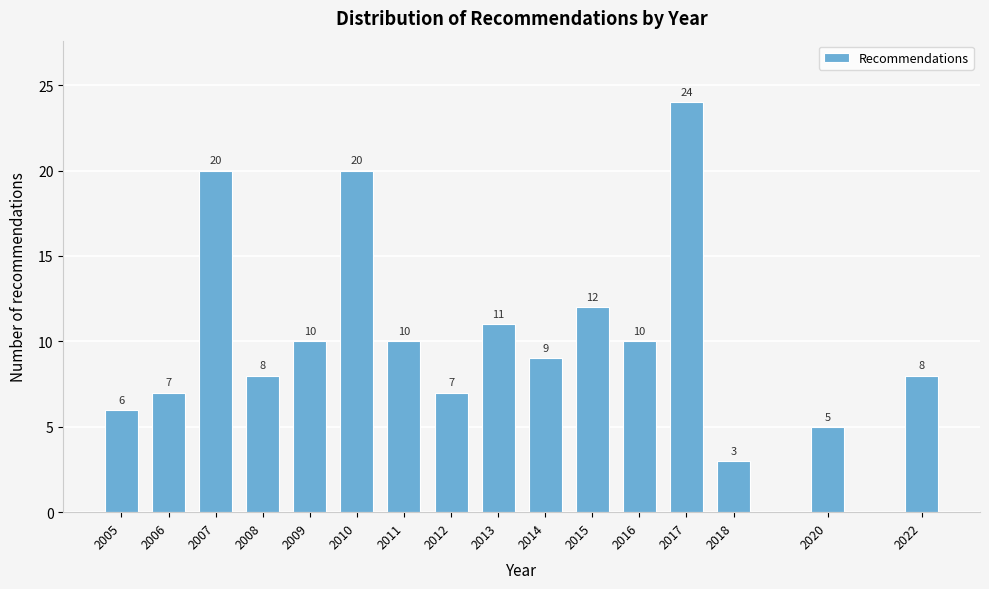

Reading right to left, list all the values displayed in this chart.

2022=8	2020=5	2018=3	2017=24	2016=10	2015=12	2014=9	2013=11	2012=7	2011=10	2010=20	2009=10	2008=8	2007=20	2006=7	2005=6